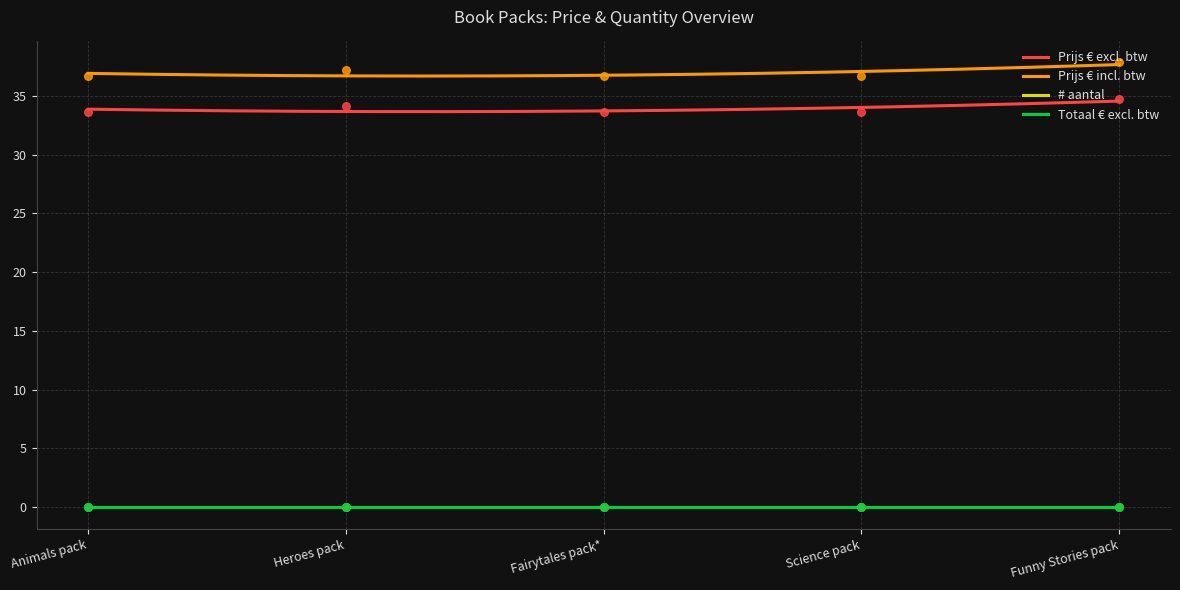

Is the value of Prijs € excl. btw at Science pack greater than the value of Prijs € incl. btw at Science pack?

No